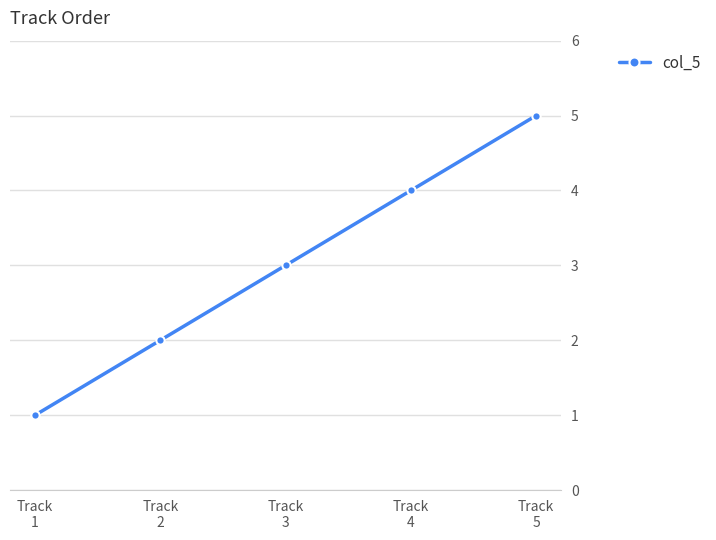

What is the sum of all values?

15